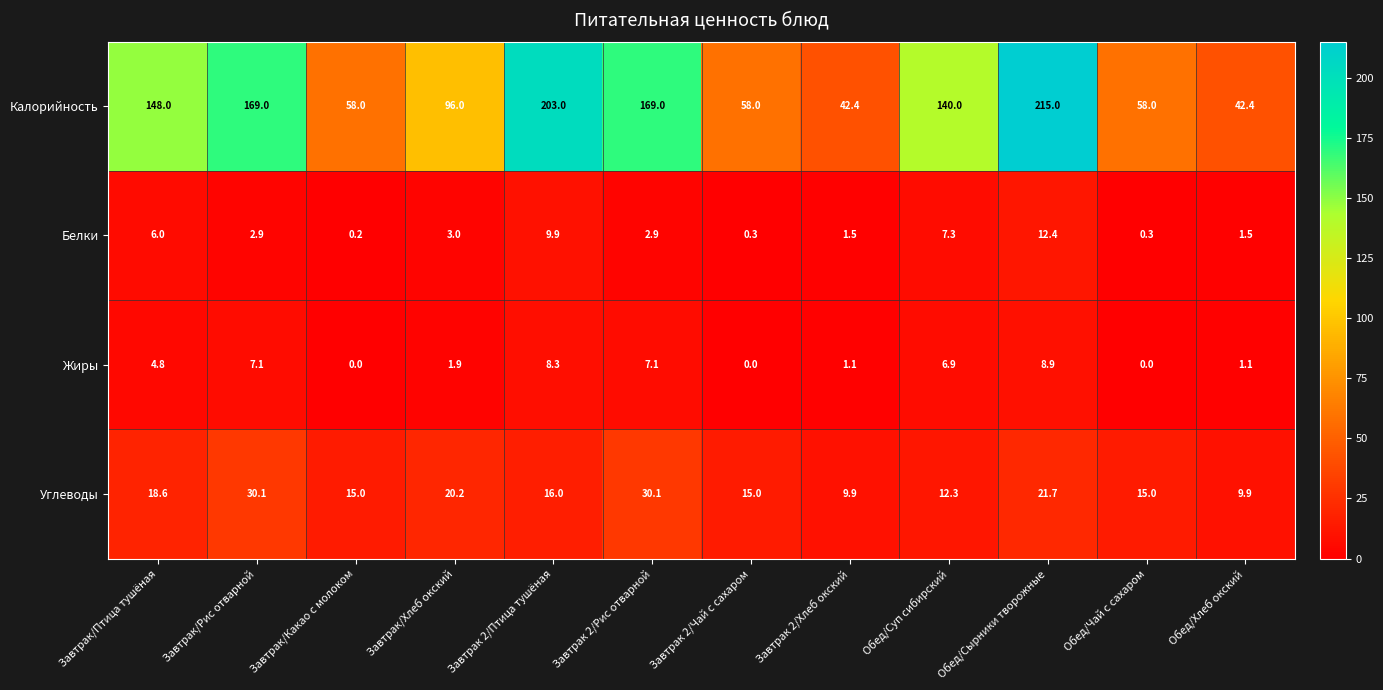

At which label does Белки reach its minimum?

Завтрак/Какао с молоком